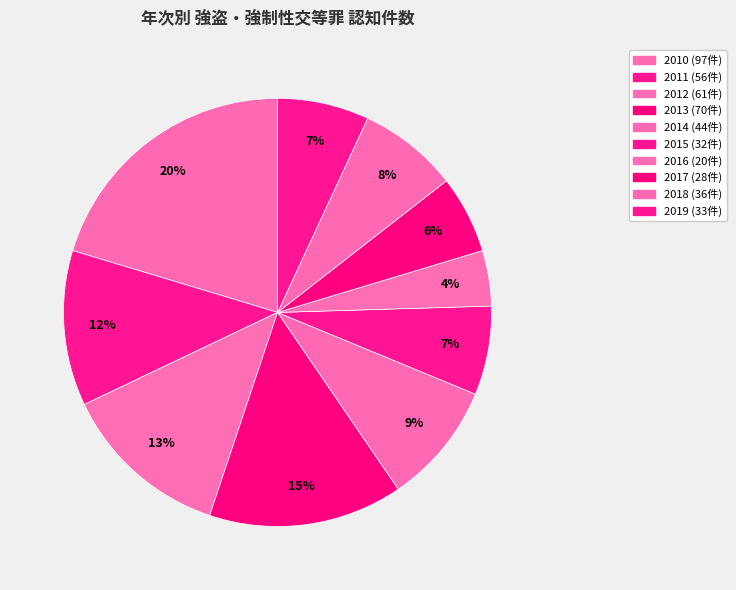

To the nearest percent, what is the difference between the 2013 and 2011 slice percentages?

3%